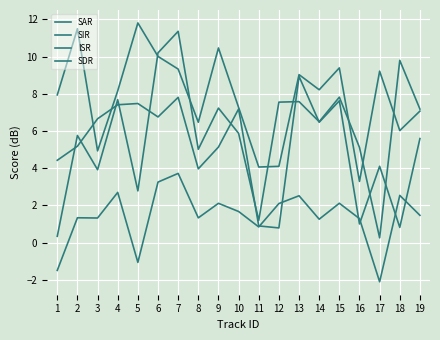

Does the chart have visible grid lines?

Yes